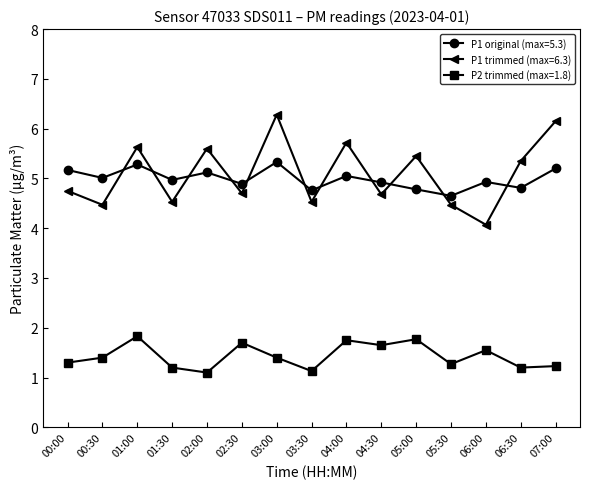

Rank the series by their maximum value, from highest to lowest.

P1 trimmed (max=6.3), P1 original (max=5.3), P2 trimmed (max=1.8)